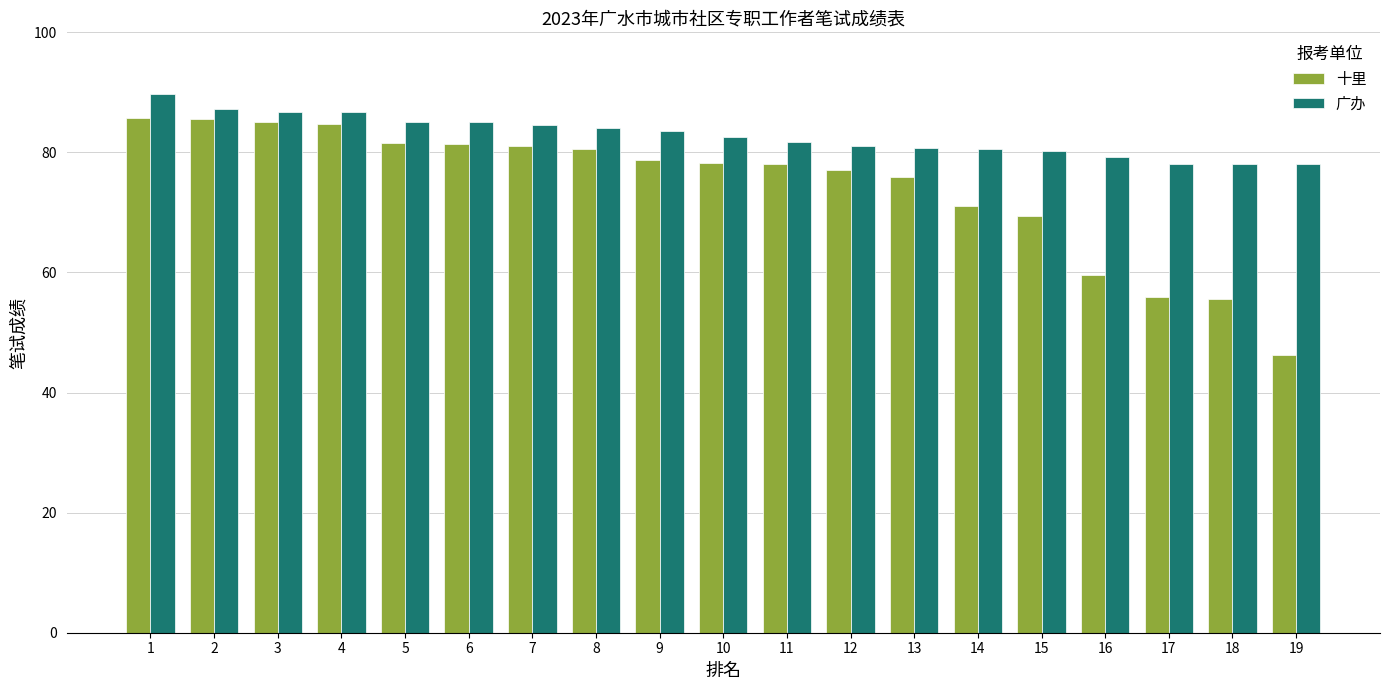

Rank the series by their maximum value, from lowest to highest.

十里, 广办